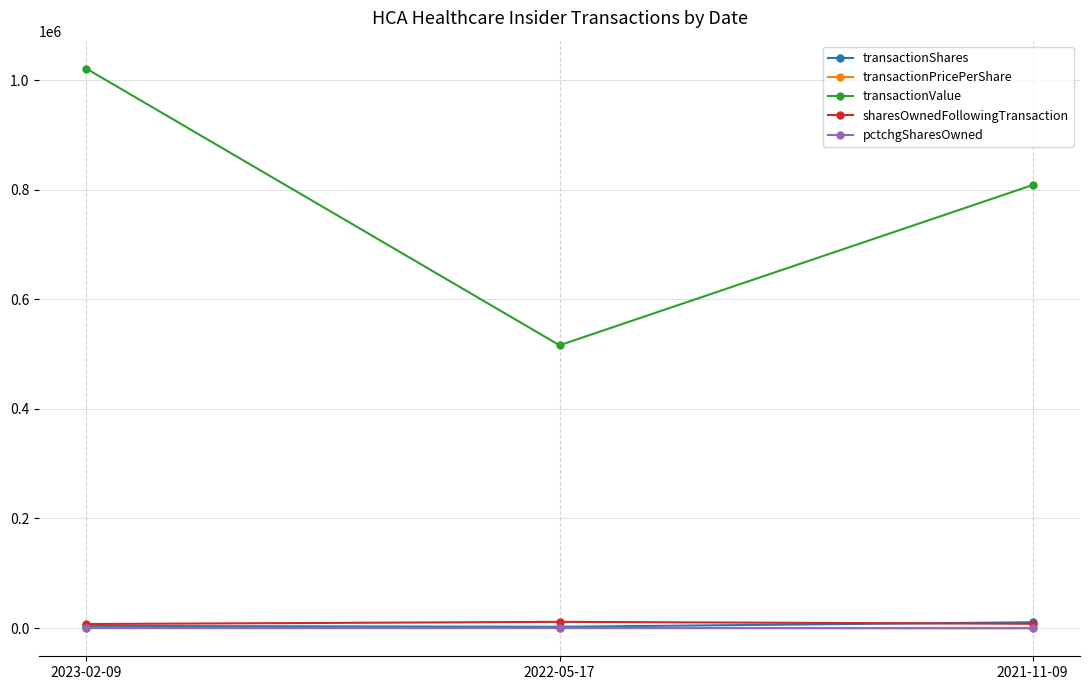

At which category is the sum across all series the highest?

2023-02-09